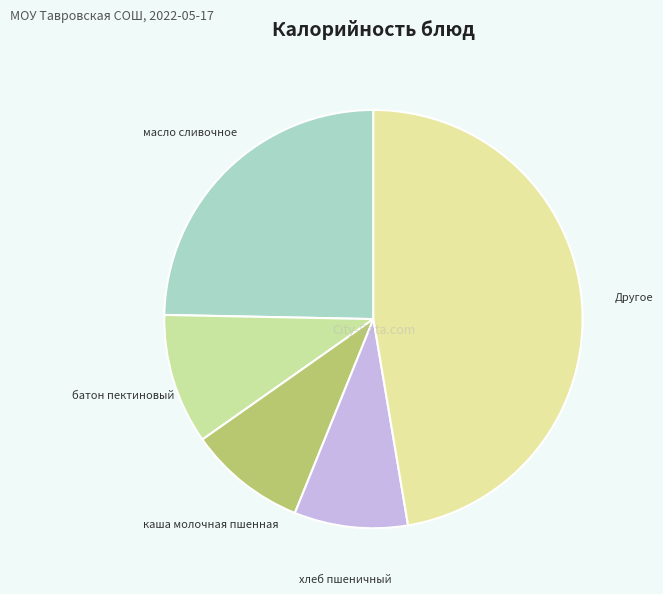

How many slices are in this pie chart?

5